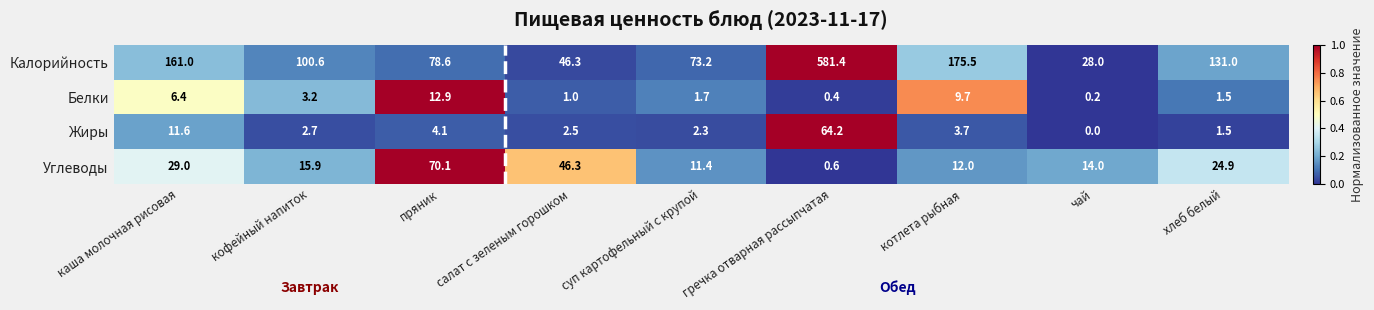

Rank the categories by Жиры value from lowest to highest.

чай, хлеб белый, суп картофельный с крупой, салат с зеленым горошком, кофейный напиток, котлета рыбная, пряник, каша молочная рисовая, гречка отварная рассыпчатая